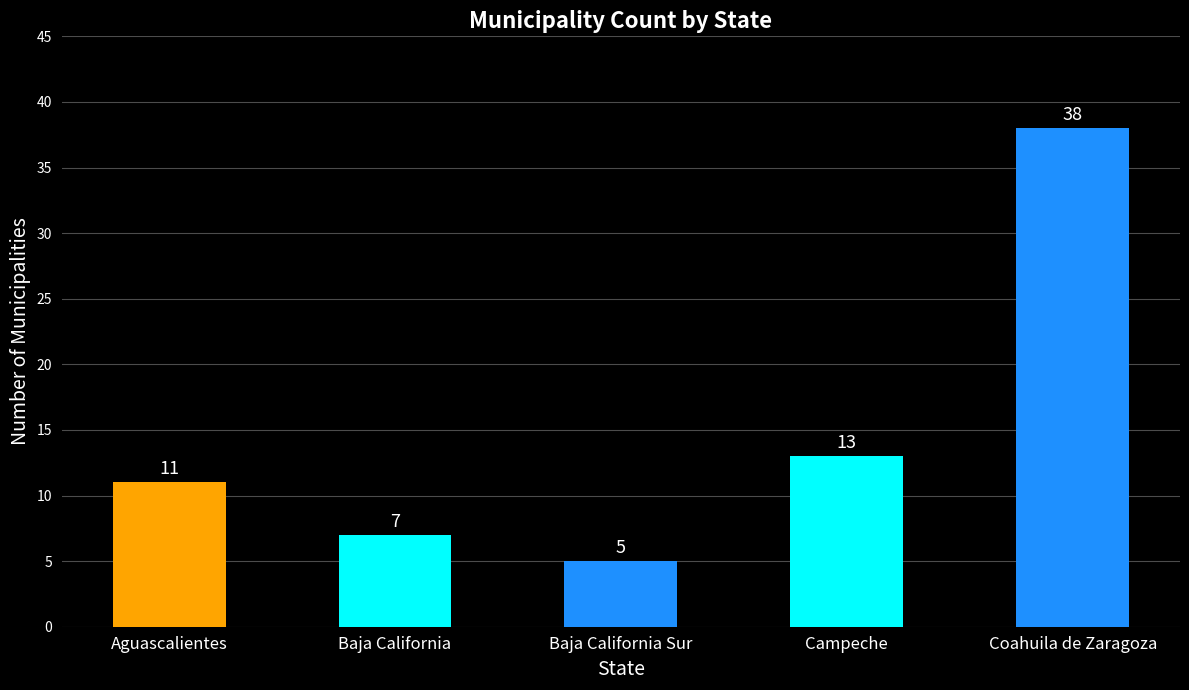

What is the approximate value at Aguascalientes?

11